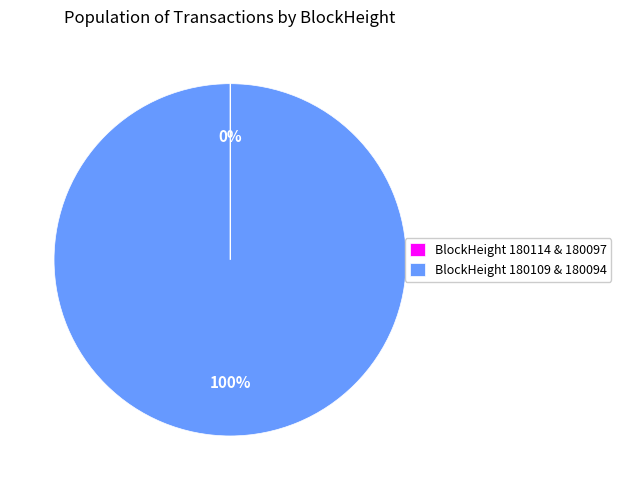

Which slice is the largest?

BlockHeight 180109 & 180094